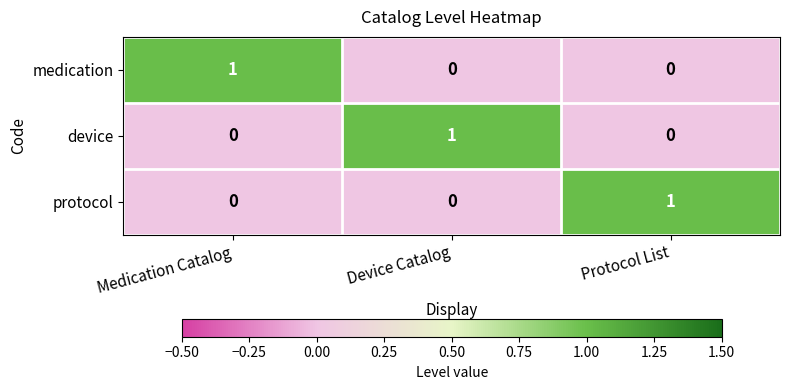

How many distinct data groups are displayed?

3